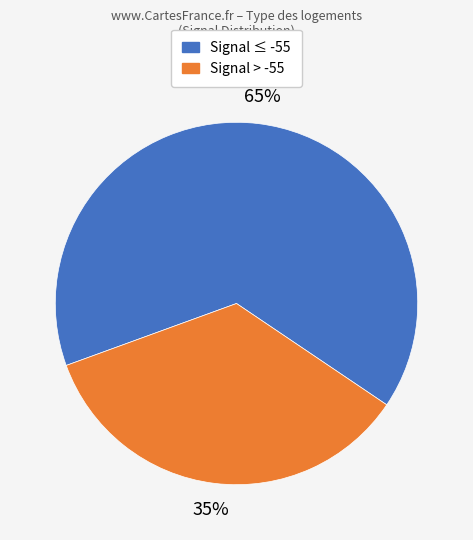

Is there any slice that represents more than half of the pie?

Yes